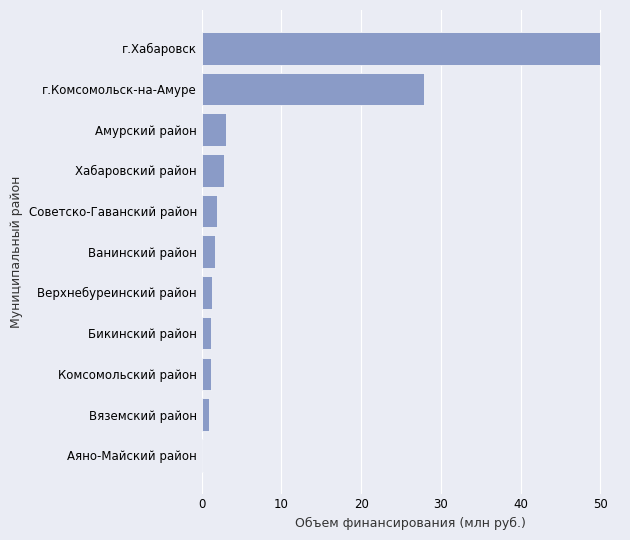

Where is the data nearest to the value 25?

г.Комсомольск-на-Амуре